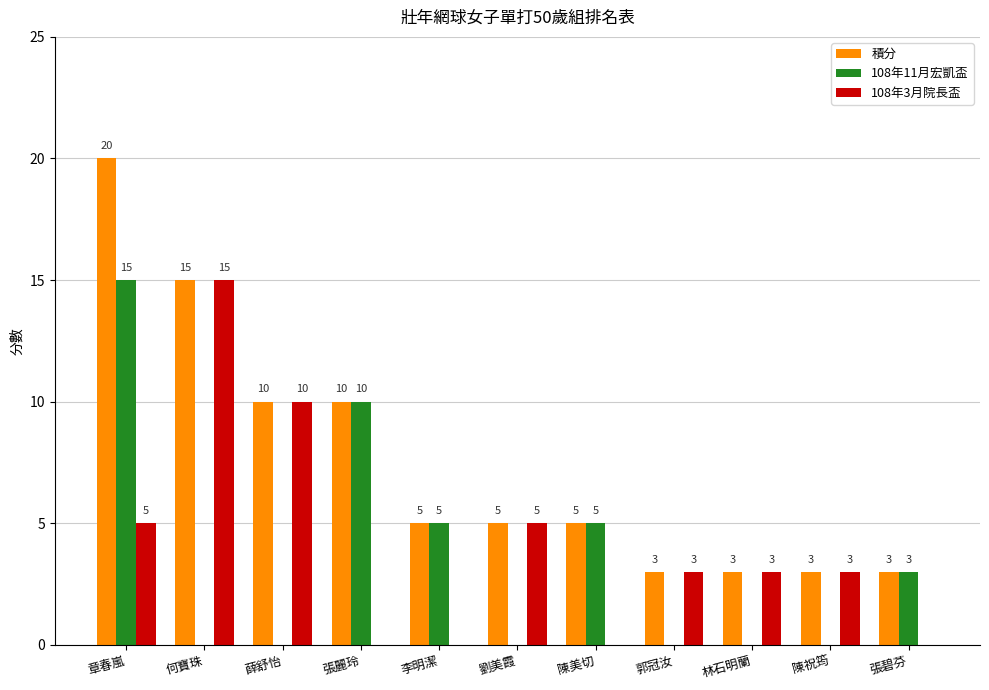

Which series has the largest total across all categories?

積分